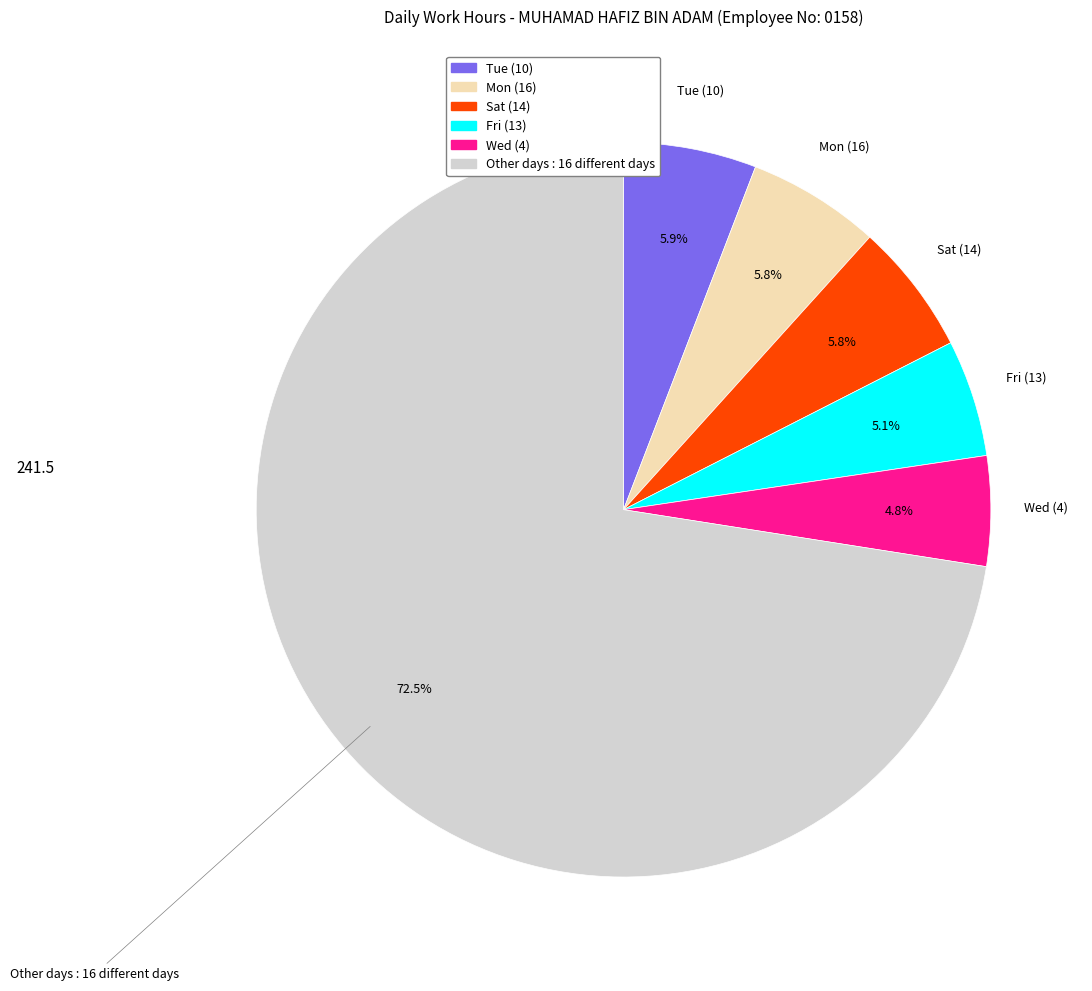

How many segments does this pie chart have?

6